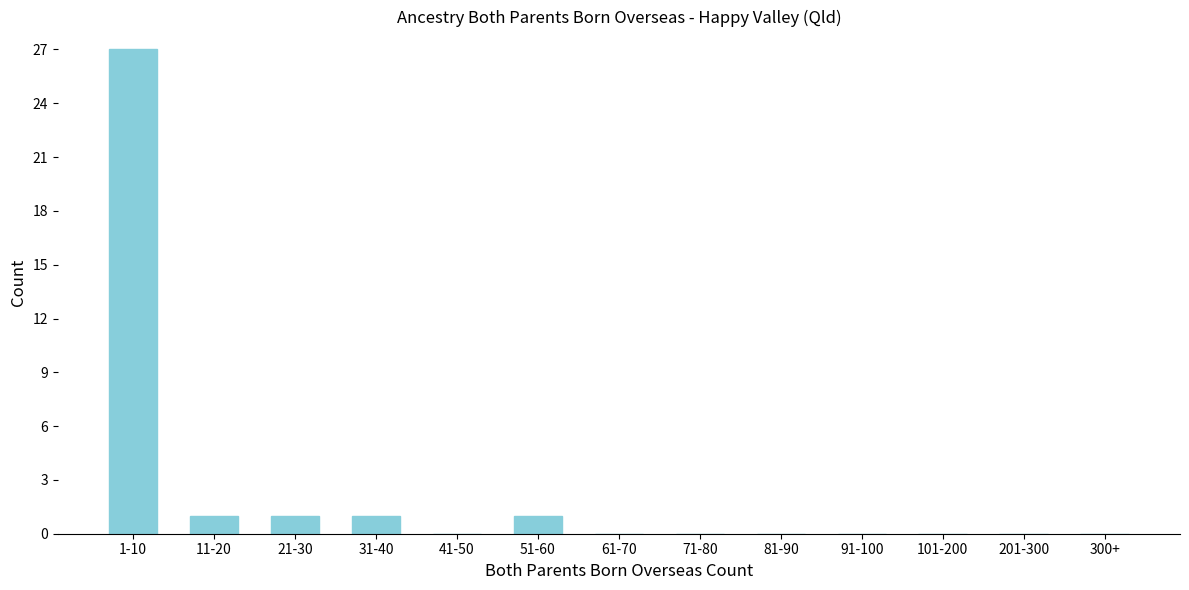

Reading right to left, what are all the values shown in this chart?

300+=0	201-300=0	101-200=0	91-100=0	81-90=0	71-80=0	61-70=0	51-60=1	41-50=0	31-40=1	21-30=1	11-20=1	1-10=27